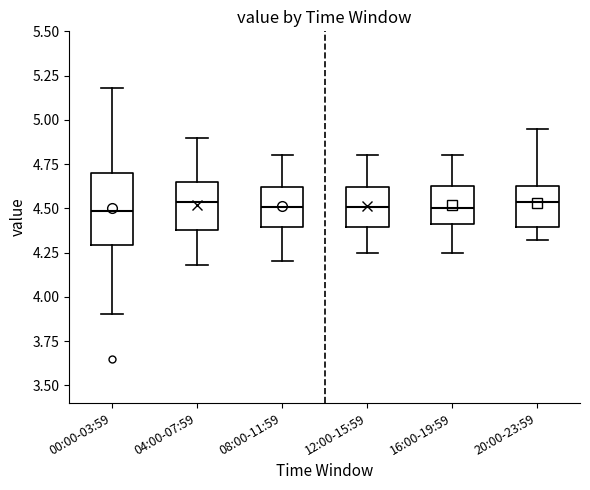

Reading left to right, read every box against the y-axis: the position of its median line, the range the box covers, and the ends of its whiskers. The values are not printed on the chart, so give them approximately, as read against the axis.

00:00-03:59: median 4.50, box 4.30 to 4.70, whiskers 3.90 to 5.20
04:00-07:59: median 4.55, box 4.40 to 4.65, whiskers 4.20 to 4.90
08:00-11:59: median 4.50, box 4.40 to 4.60, whiskers 4.20 to 4.80
12:00-15:59: median 4.50, box 4.40 to 4.60, whiskers 4.25 to 4.80
16:00-19:59: median 4.50, box 4.40 to 4.65, whiskers 4.25 to 4.80
20:00-23:59: median 4.55, box 4.40 to 4.65, whiskers 4.30 to 4.95